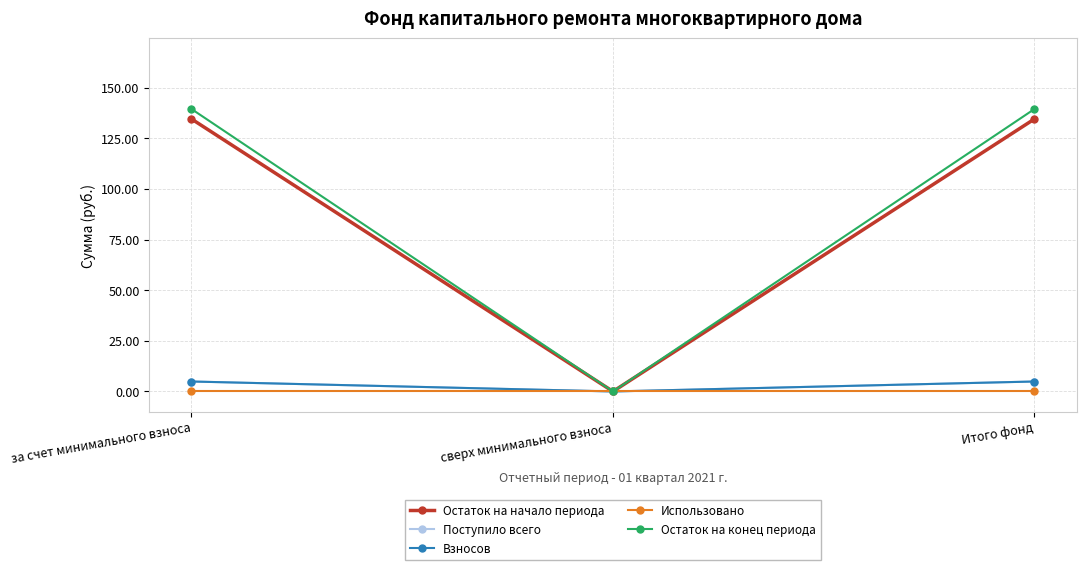

What is the label of the 2nd point from the right?

сверх минимального взноса